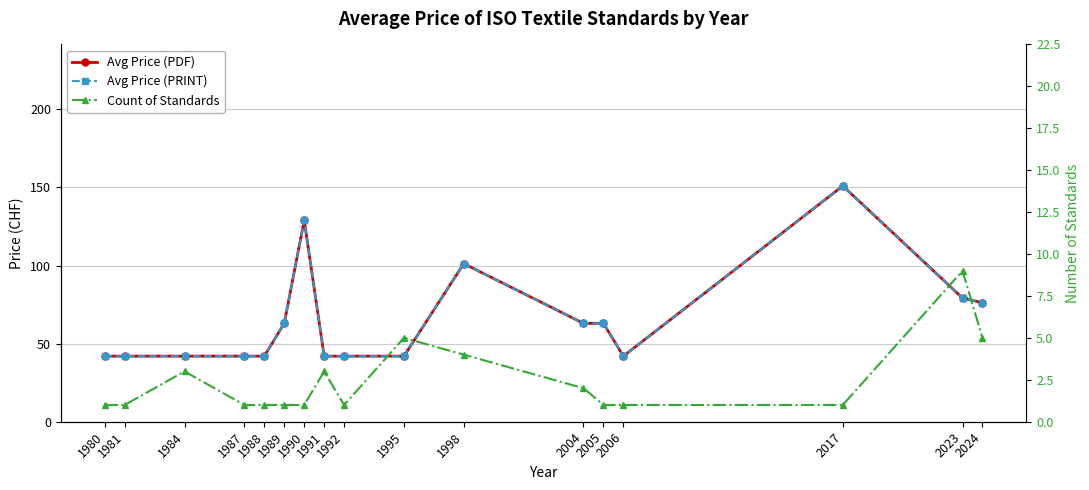

True or false: Count of Standards has a value of 1.0 at 1980.

True